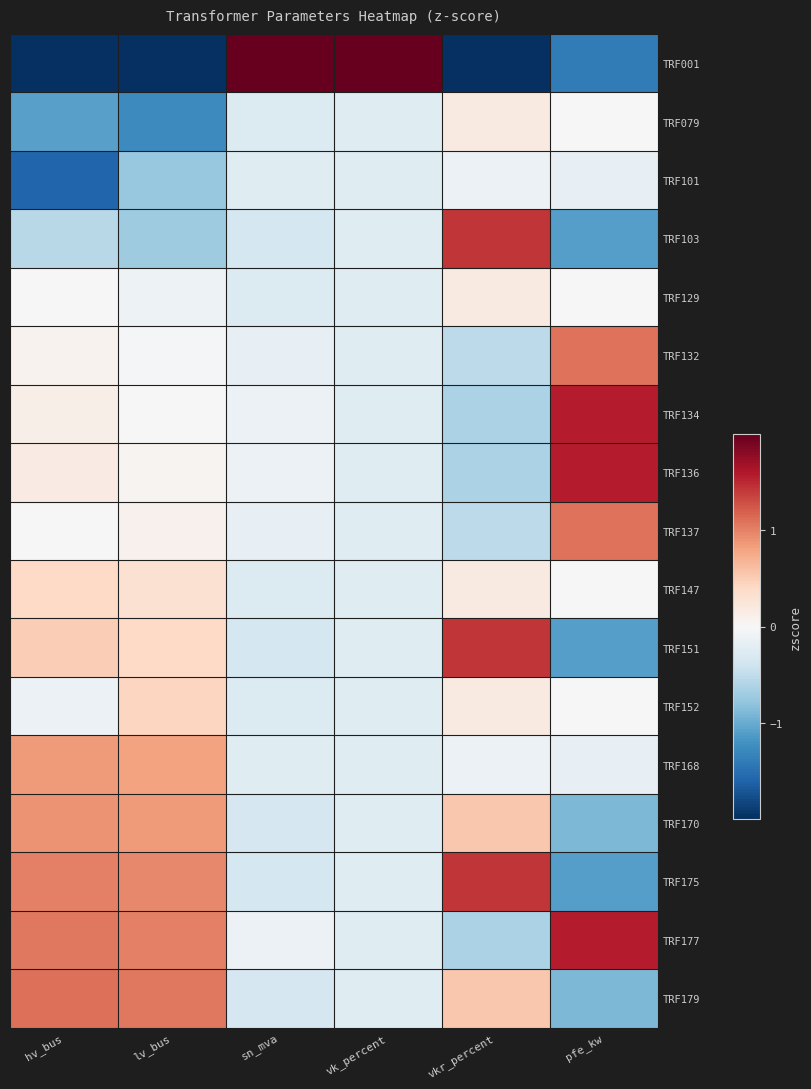

At lv_bus, list the series in order from smallest to largest.

TRF001, TRF079, TRF101, TRF103, TRF129, TRF132, TRF134, TRF136, TRF137, TRF147, TRF151, TRF152, TRF168, TRF170, TRF175, TRF177, TRF179